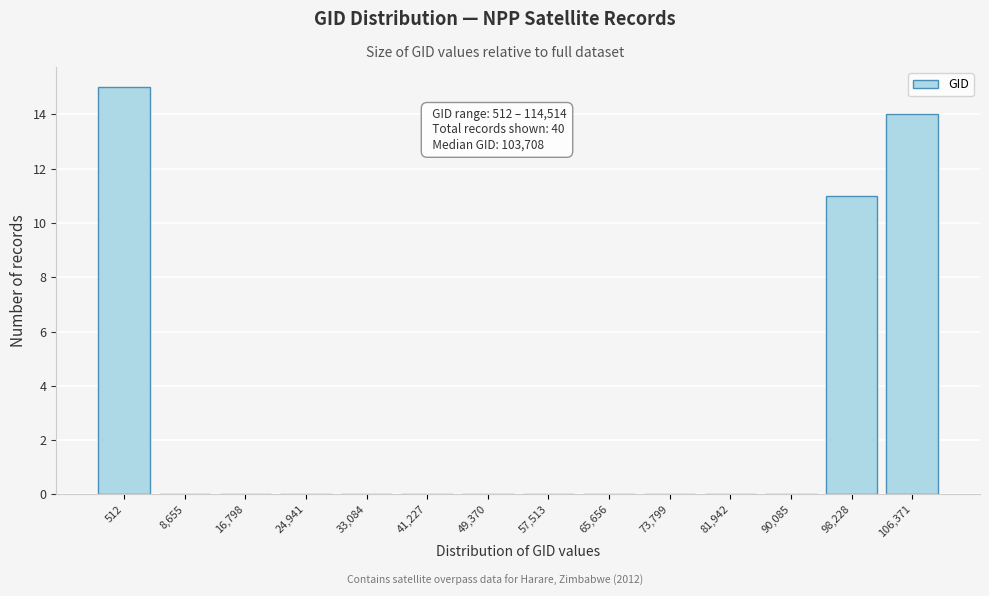

Reading left to right, transcribe all the data shown in this chart.

512=15	8,655=0	16,798=0	24,941=0	33,084=0	41,227=0	49,370=0	57,513=0	65,656=0	73,799=0	81,942=0	90,085=0	98,228=11	106,371=14